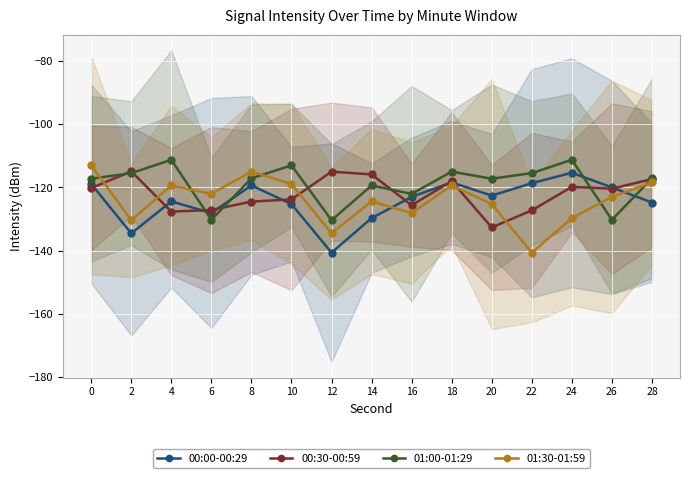

At which label is 00:00-00:29 closest to -128?

6